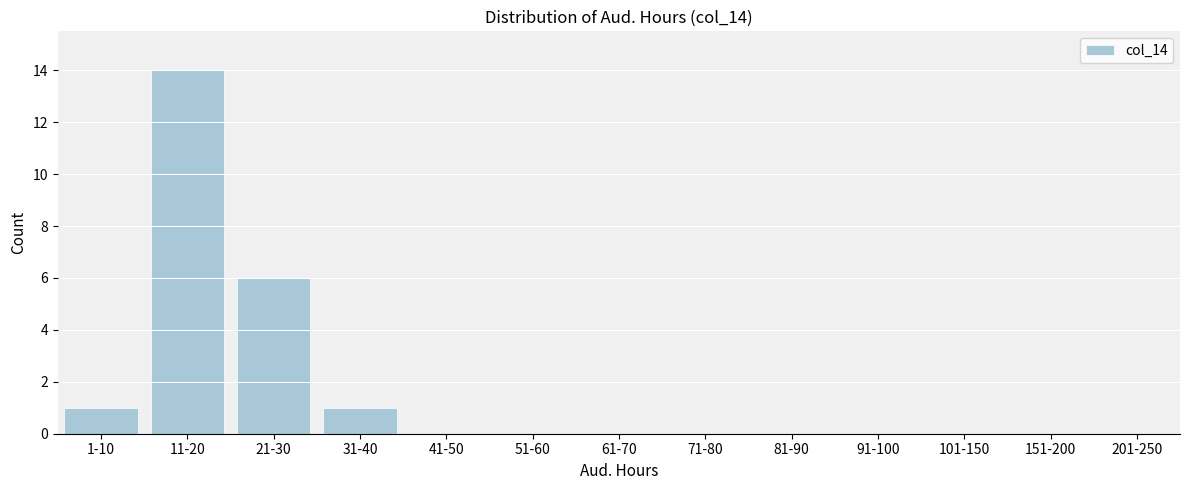

Reading left to right, list all the values displayed in this chart.

1-10=1	11-20=14	21-30=6	31-40=1	41-50=0	51-60=0	61-70=0	71-80=0	81-90=0	91-100=0	101-150=0	151-200=0	201-250=0